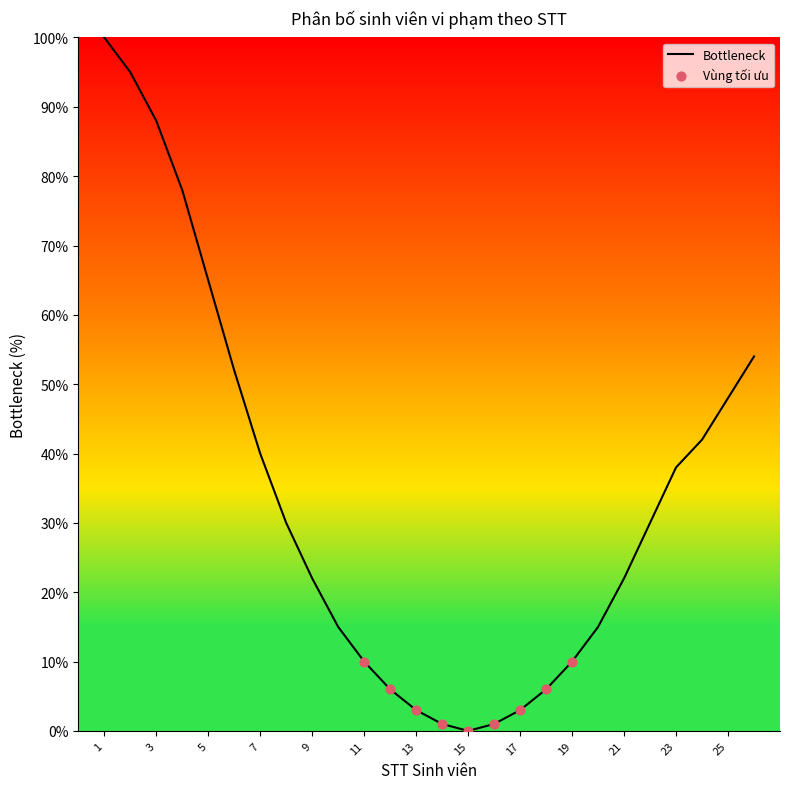

What is the greatest value displayed?

100